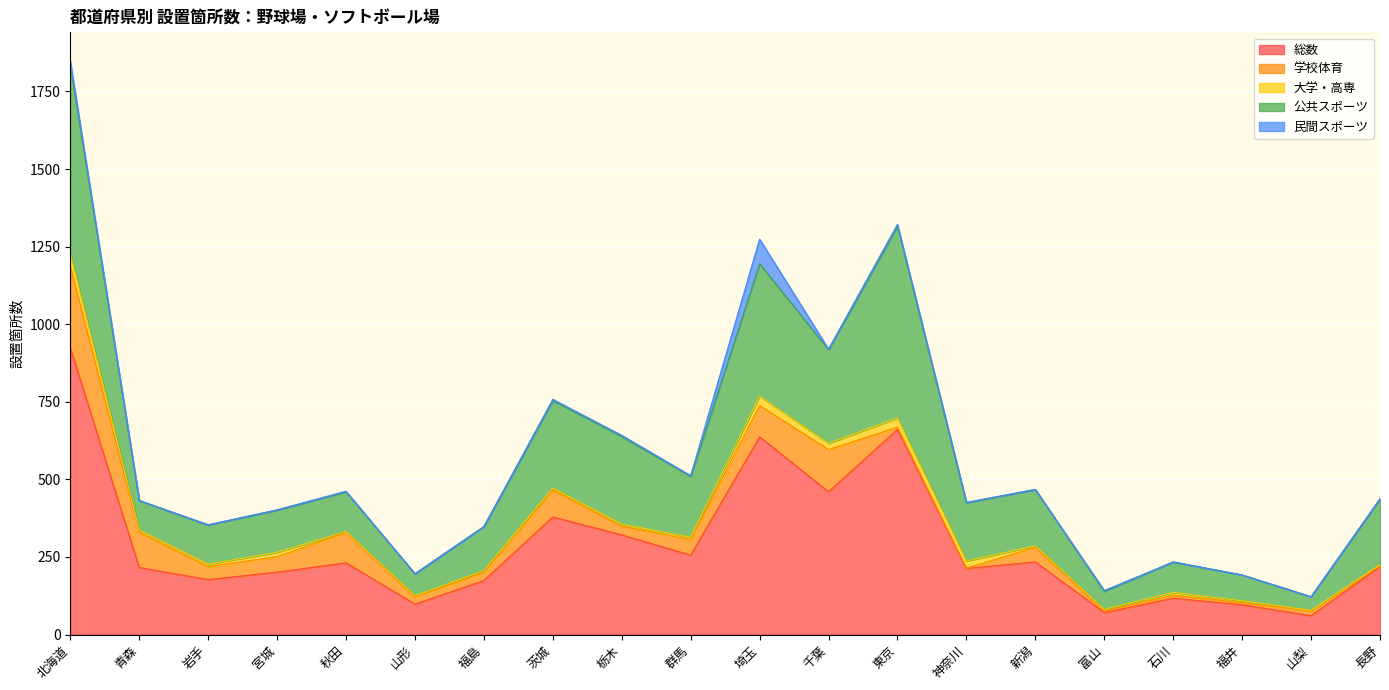

How many interior local valleys does the 公共スポーツ series have?

6